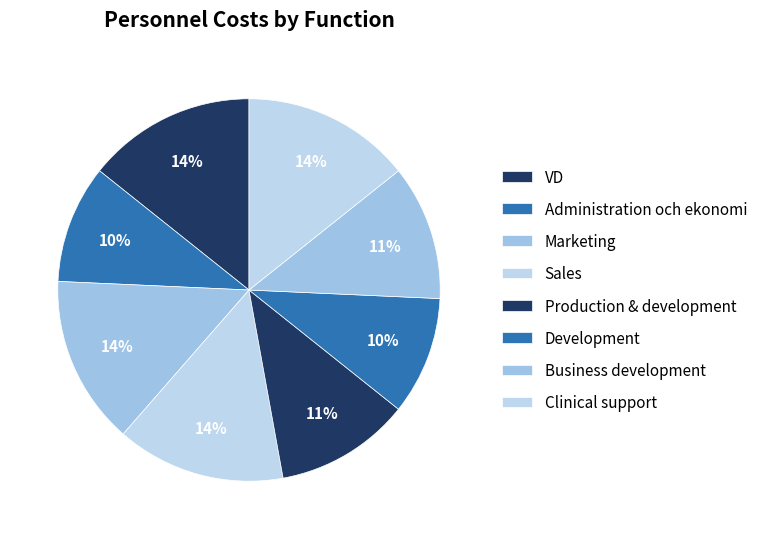

To the nearest percent, what is the combined percentage of Development and Production & development?

21%